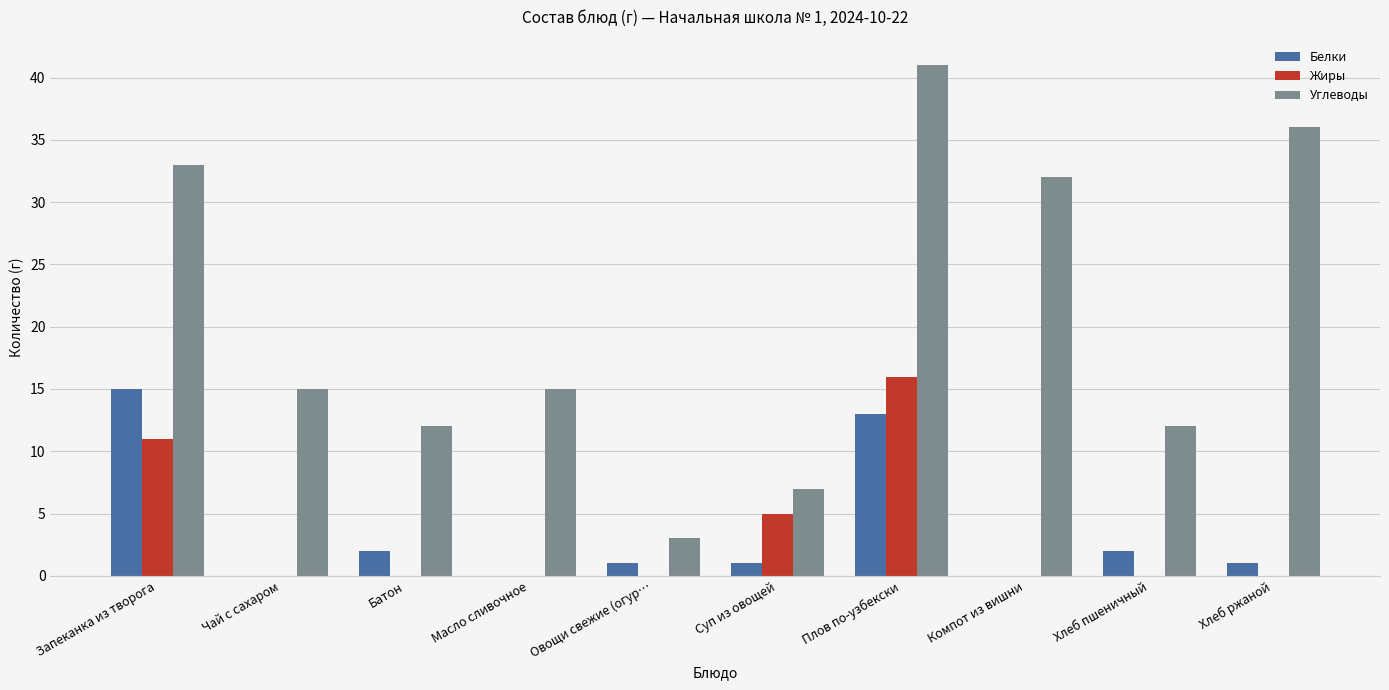

What is the difference between the Углеводы values at Плов по-узбекски and Запеканка из творога?

8